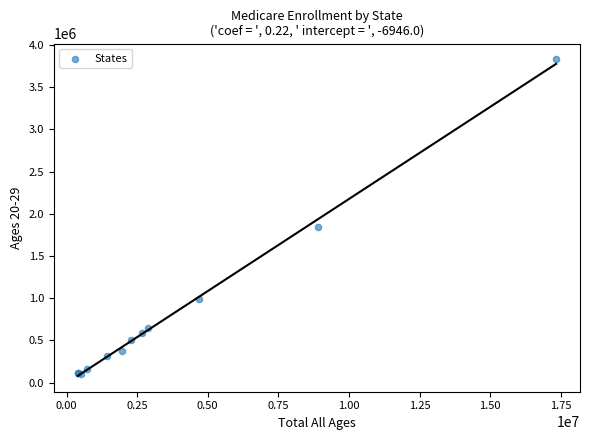

What Y value in the scatter plot is closest to 1962927?

1838515